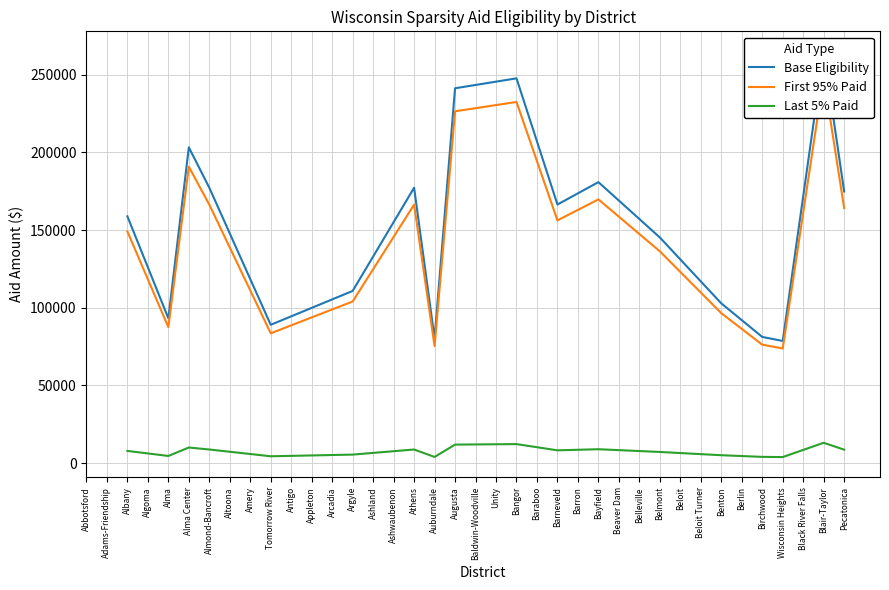

Is it true that Last 5% Paid equals 8754 at Athens?

True